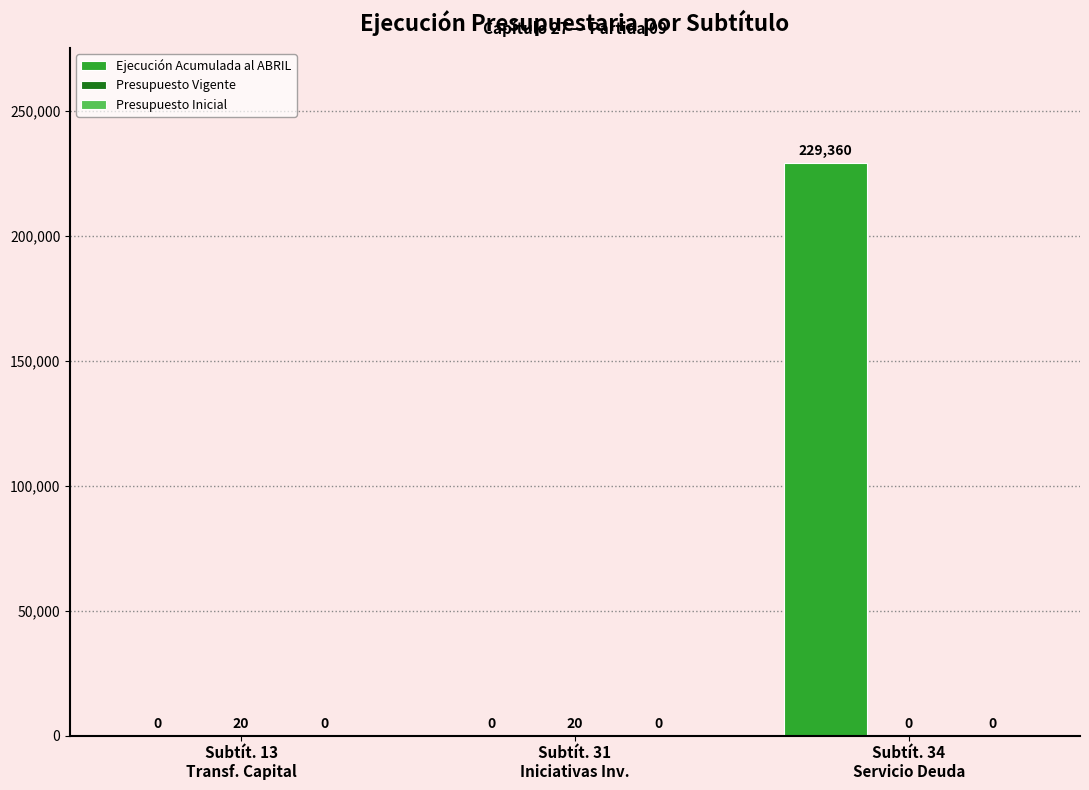

Which series has the largest total across all categories?

Ejecución Acumulada al ABRIL